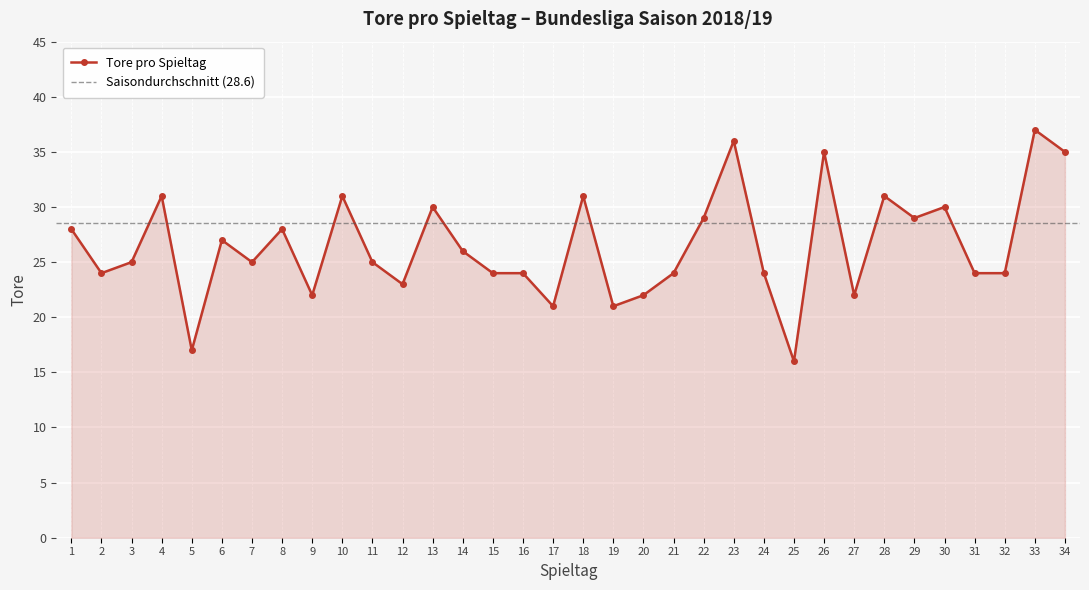

What is the average value?

26